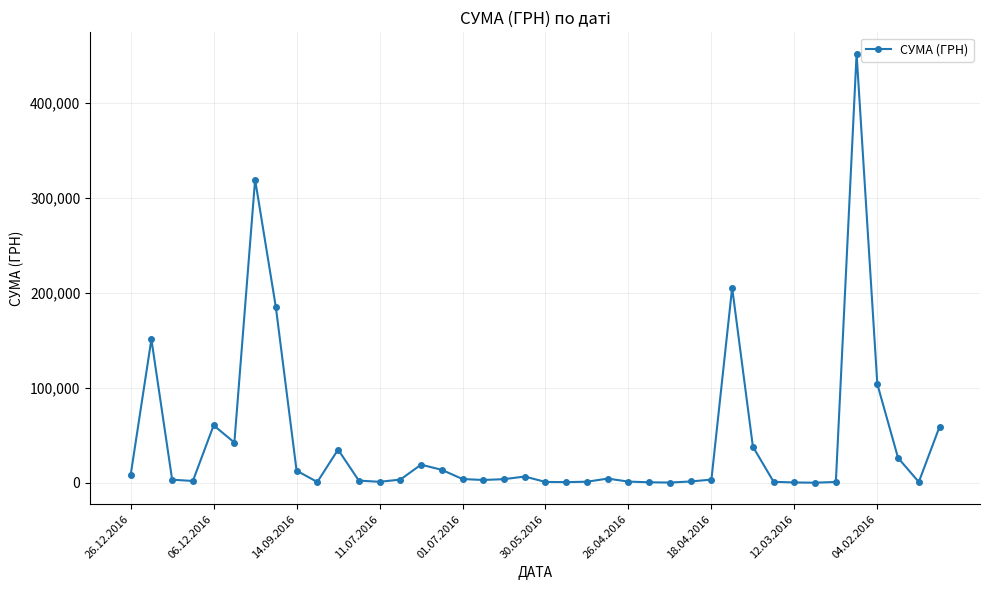

True or false: there are more than 0 points higher than both neighbors.

True